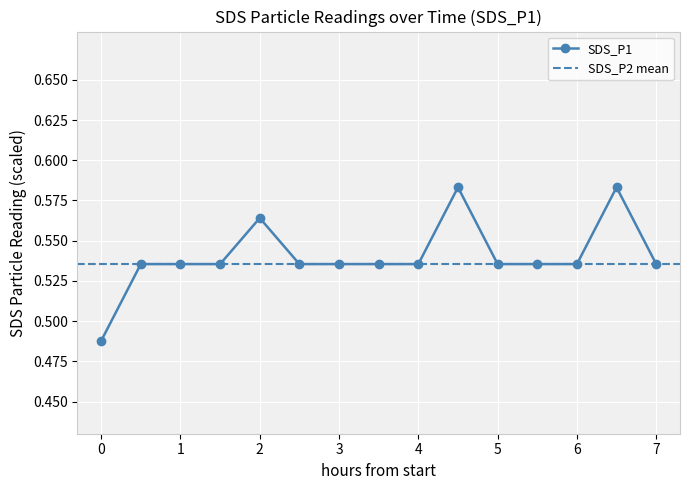

Reading right to left, extract all data points from this chart.

0.5	0.6	0.5	0.5	0.5	0.6	0.5	0.5	0.5	0.5	0.6	0.5	0.5	0.5	0.5